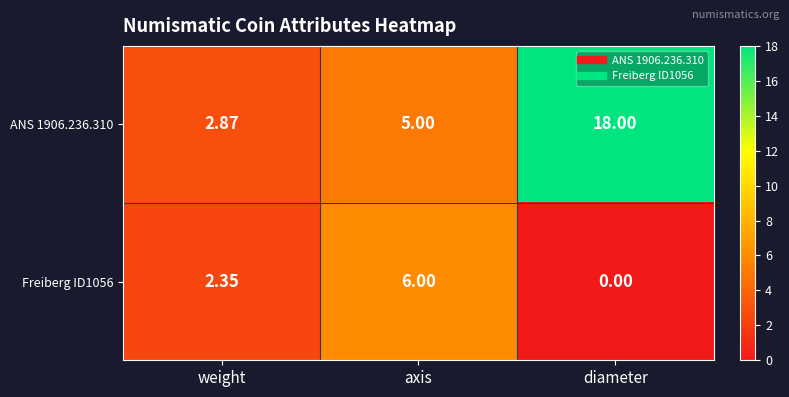

At which label is ANS 1906.236.310 closest to 10?

axis